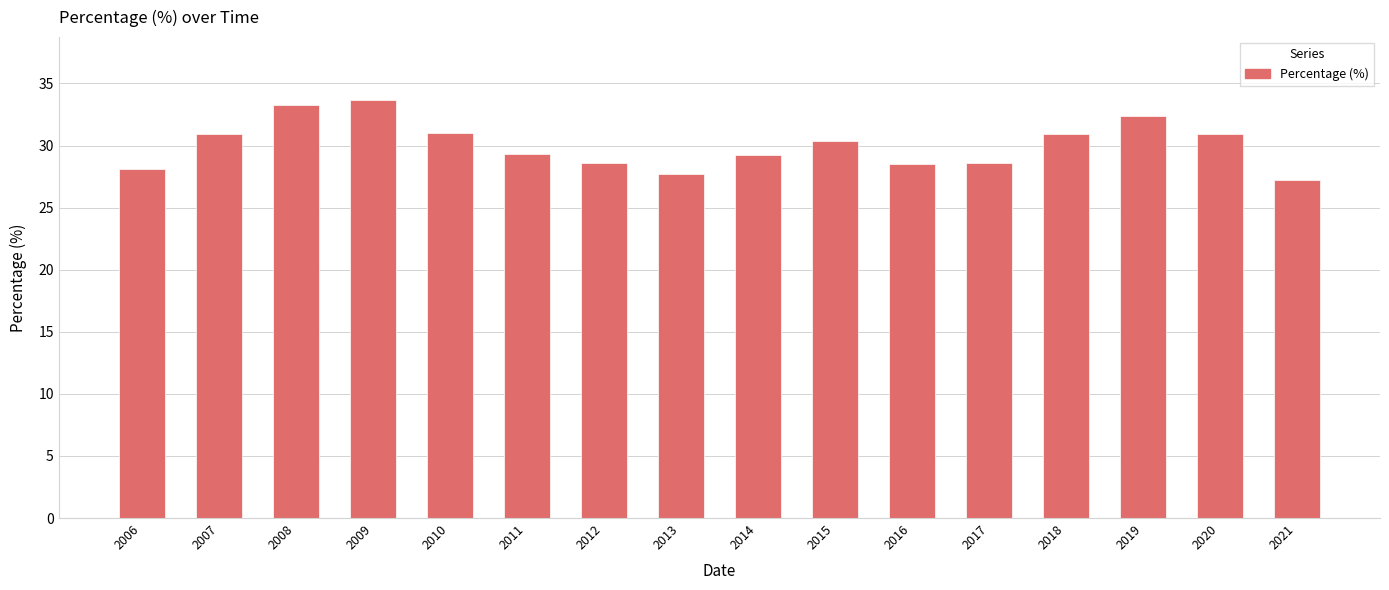

True or false: the data shows 9.5 at 2011.

False